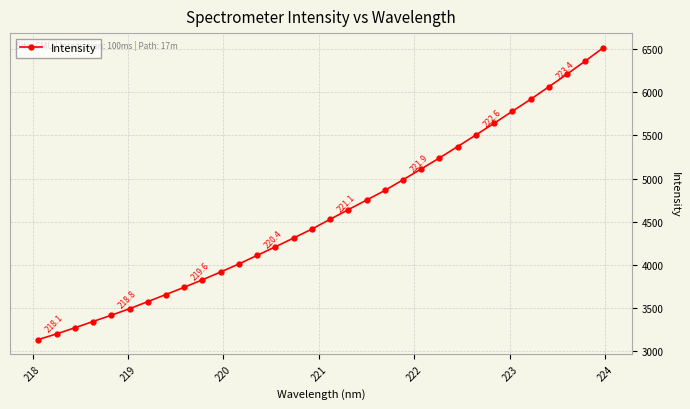

What is the sum of all values?

147135.7